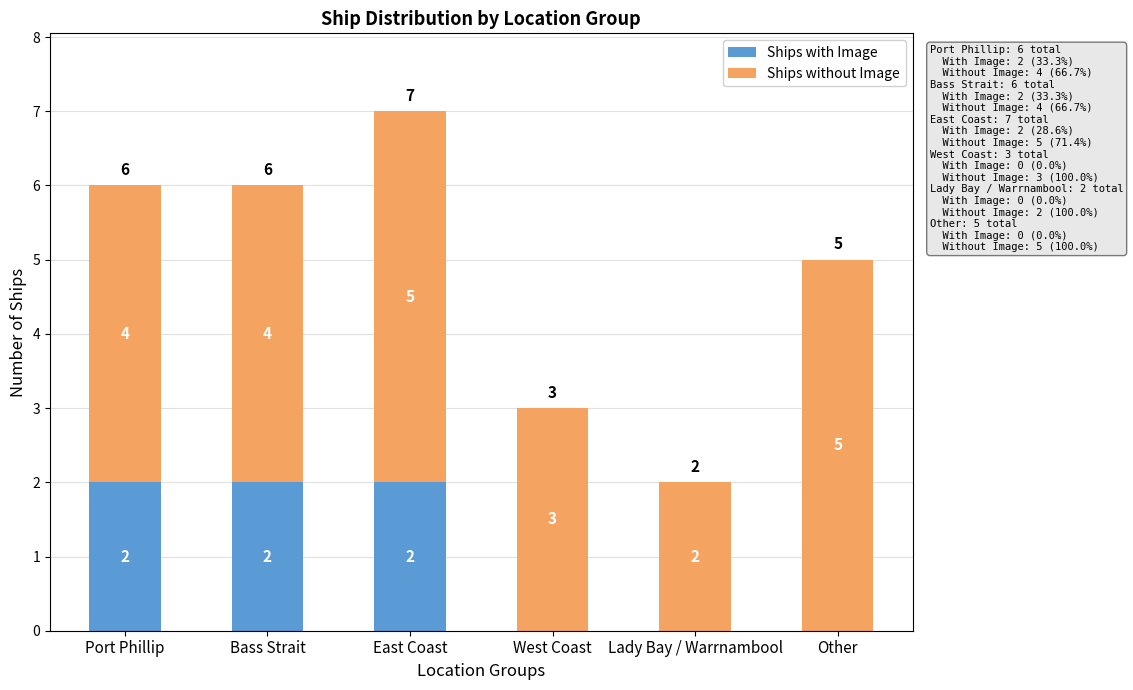

Does the chart contain stacked bars?

Yes